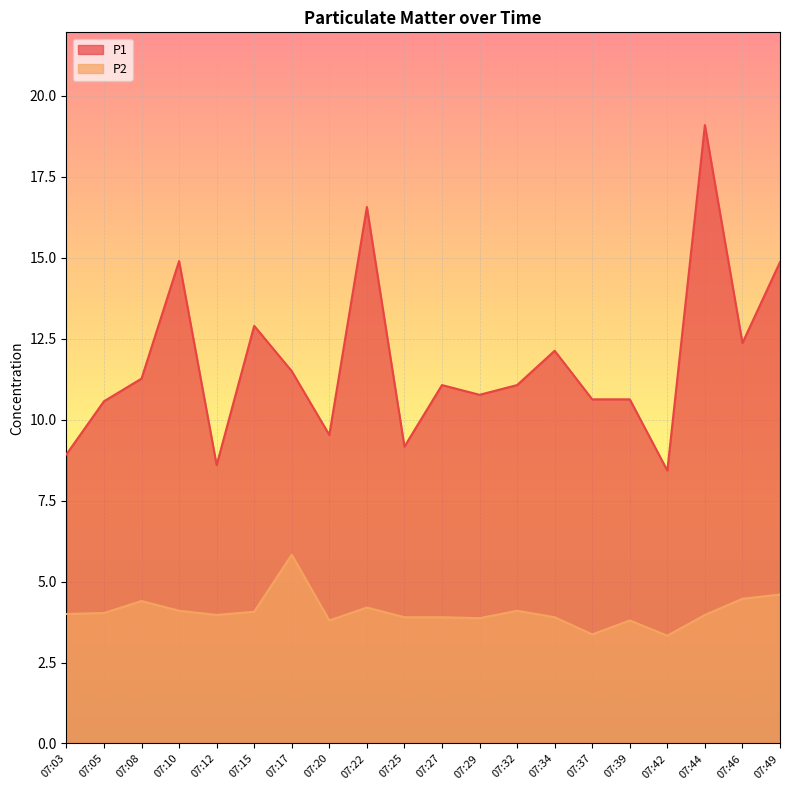

What are all the series names shown in the legend?

P1, P2